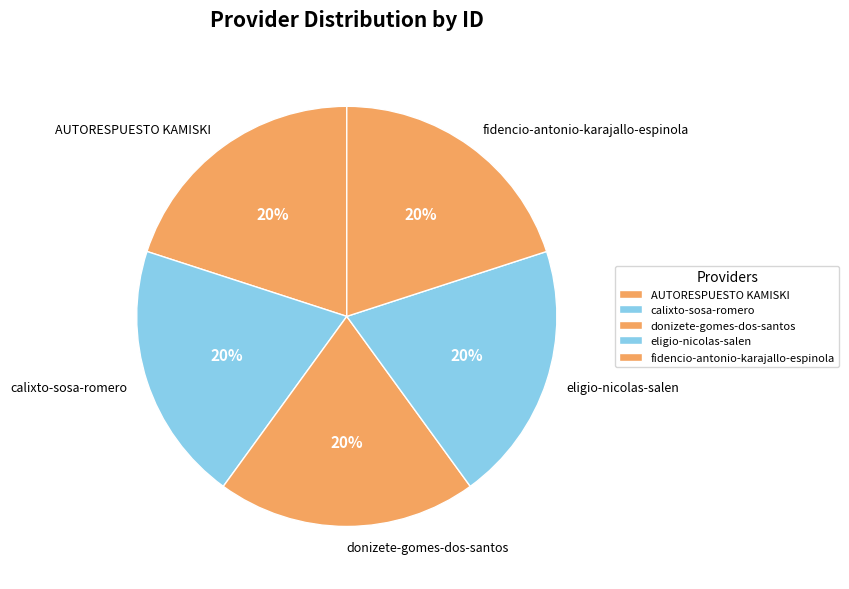

Count the number of slices in the pie.

5